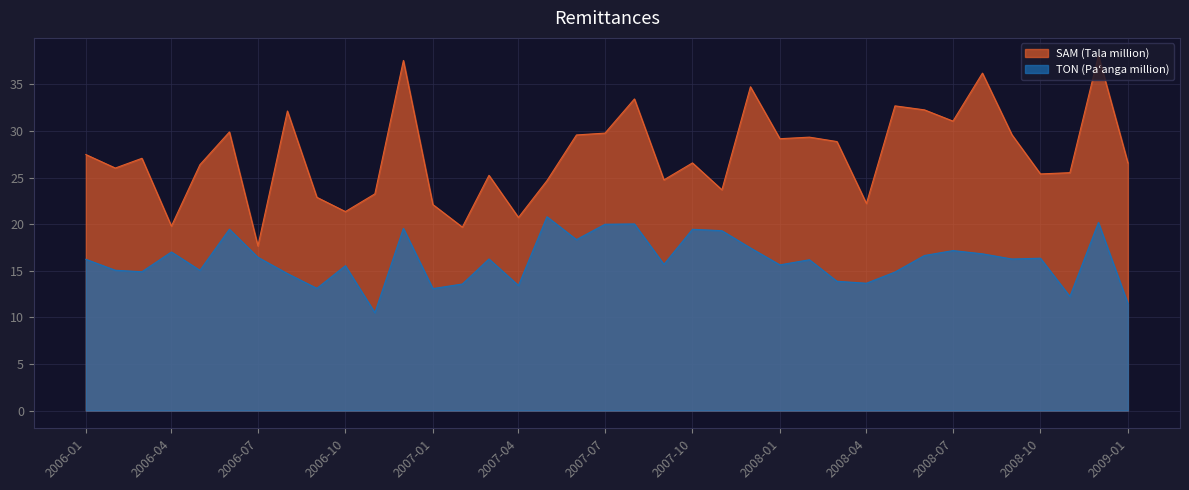

Which series has the widest spread of values?

SAM (Tala million)